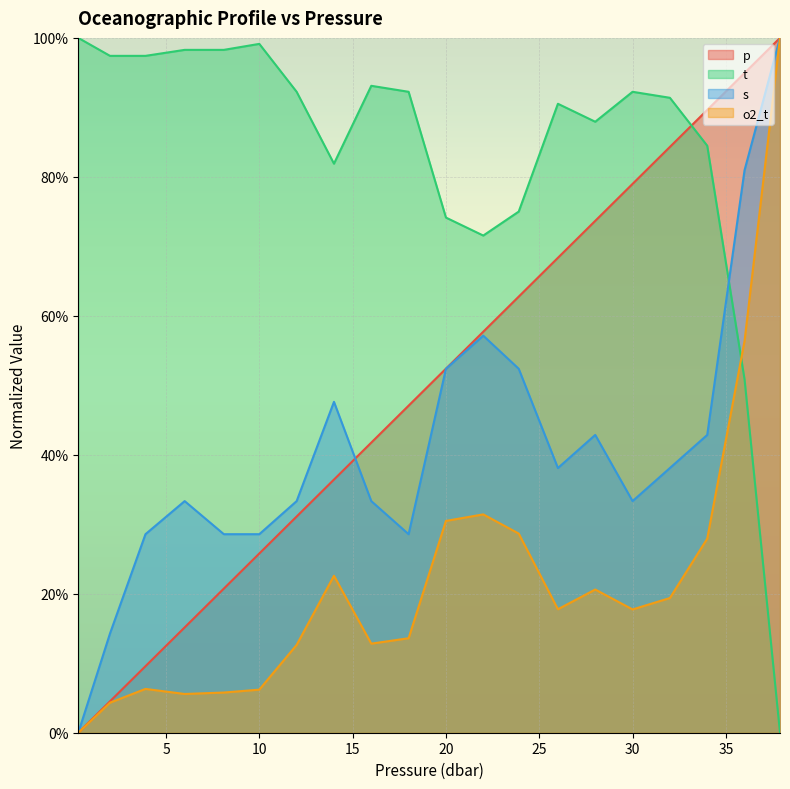

What is the value of the o2_t point at the 9th from the left?

0.1